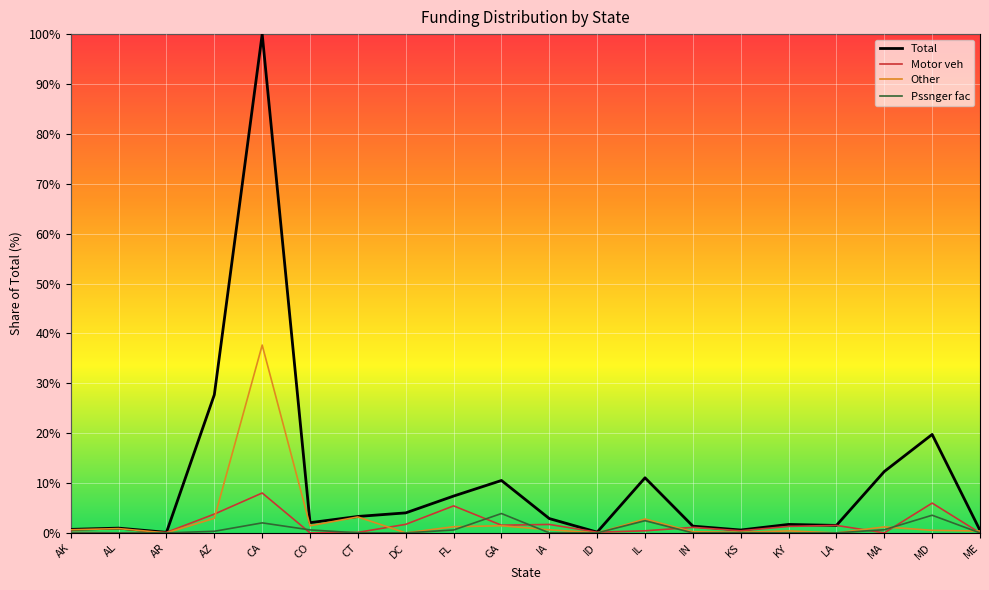

Between AL and CA, which series saw the biggest shift?

Total